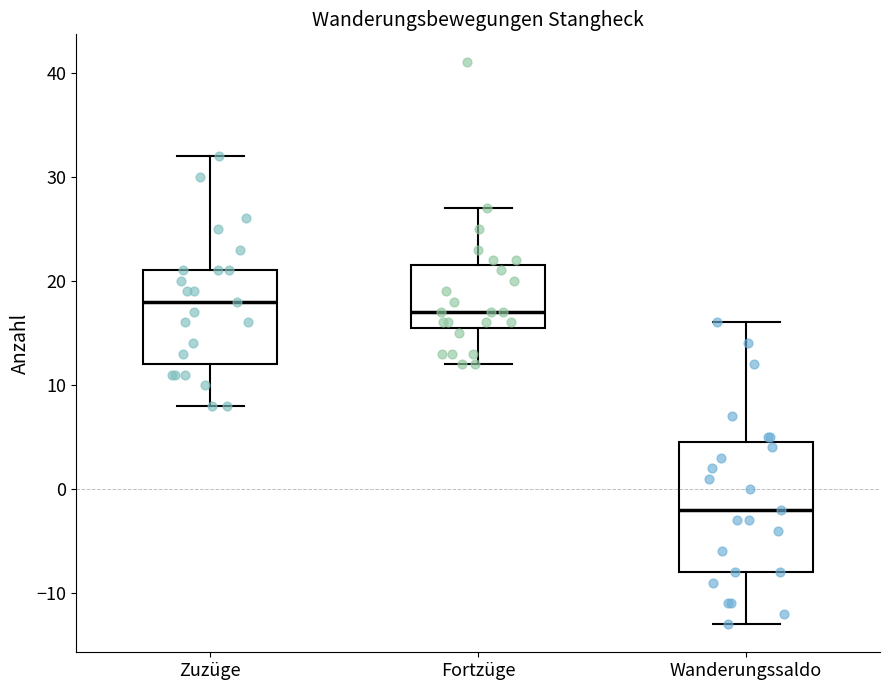

Reading left to right, transcribe this box plot: for each box, give where its median line is, the range the box spans, and where its two whiskers end, as read against the y-axis. The values are not printed on the chart, so give them approximately, as read against the axis.

Zuzüge: median 18, box 12 to 21, whiskers 8 to 32
Fortzüge: median 17, box 16 to 22, whiskers 12 to 27
Wanderungssaldo: median -2, box -8 to 5, whiskers -13 to 16